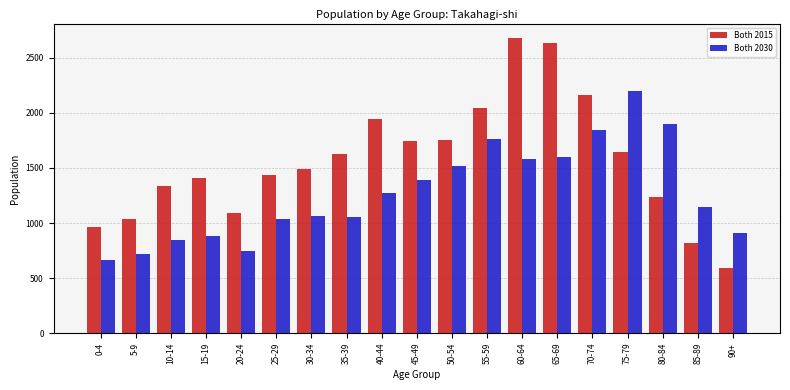

List the series in order of their peak value, lowest first.

Both 2030, Both 2015